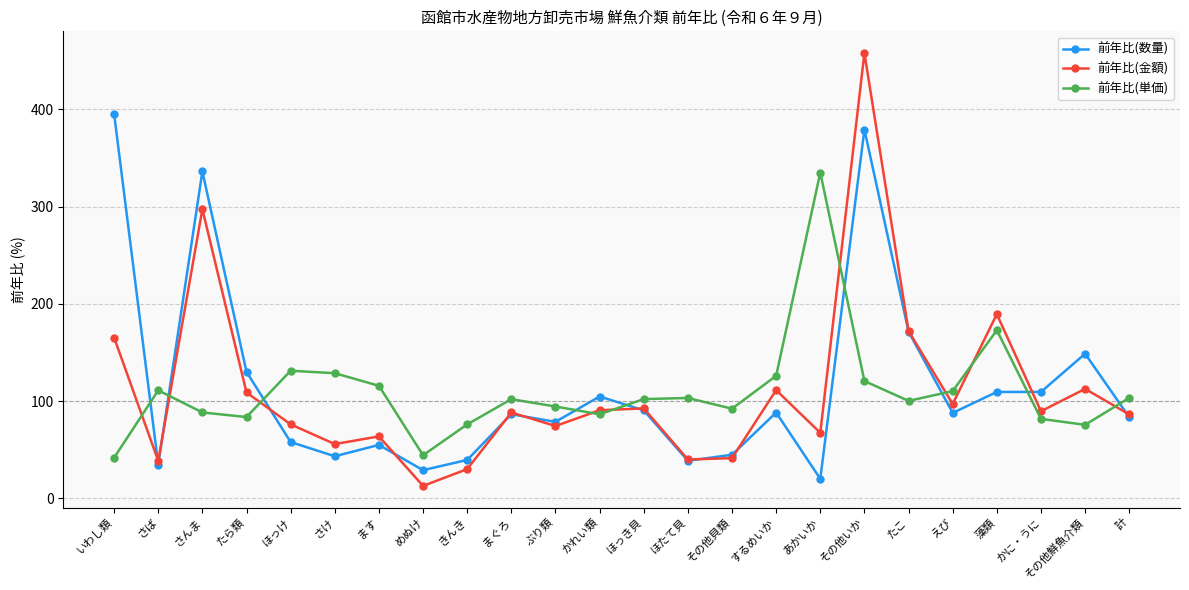

At which label does 前年比(数量) first exceed 87?

いわし類